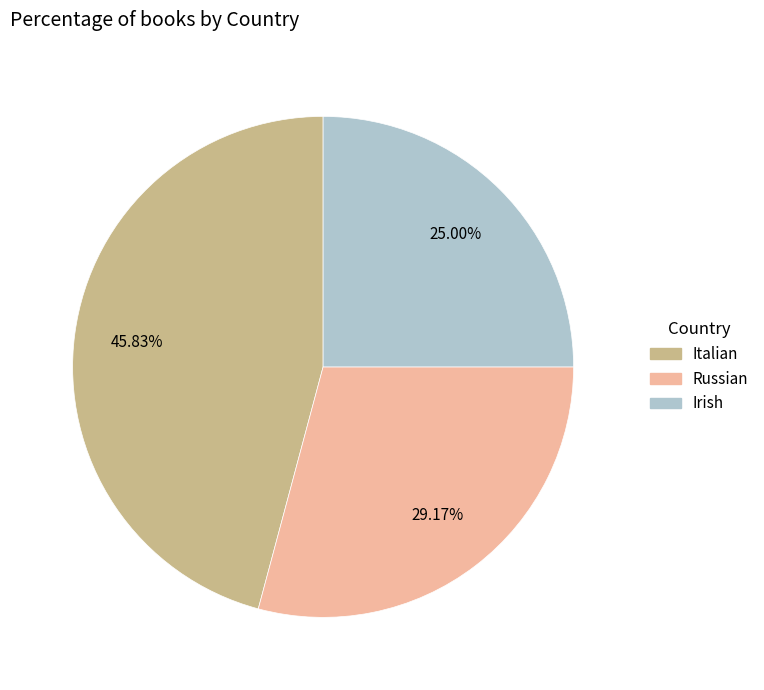

How many slices are in this pie chart?

3